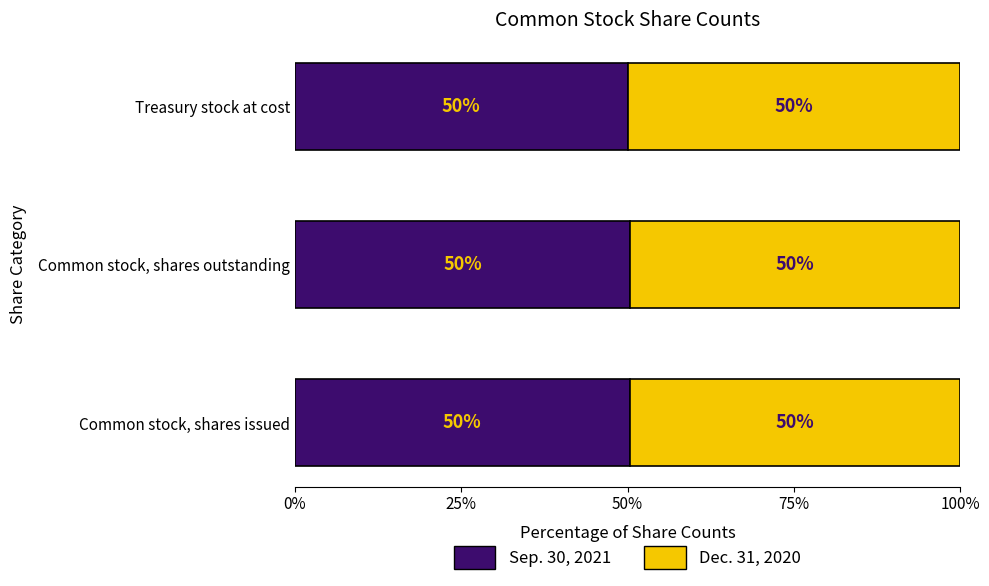

Is it true that Sep. 30, 2021 equals 50.3 at Common stock, shares issued?

True